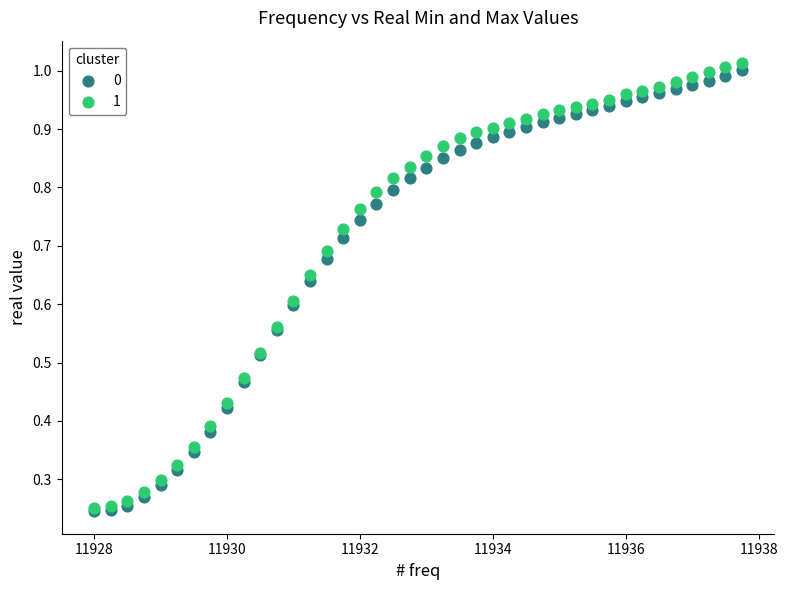

What are all the series names shown in the legend?

0, 1